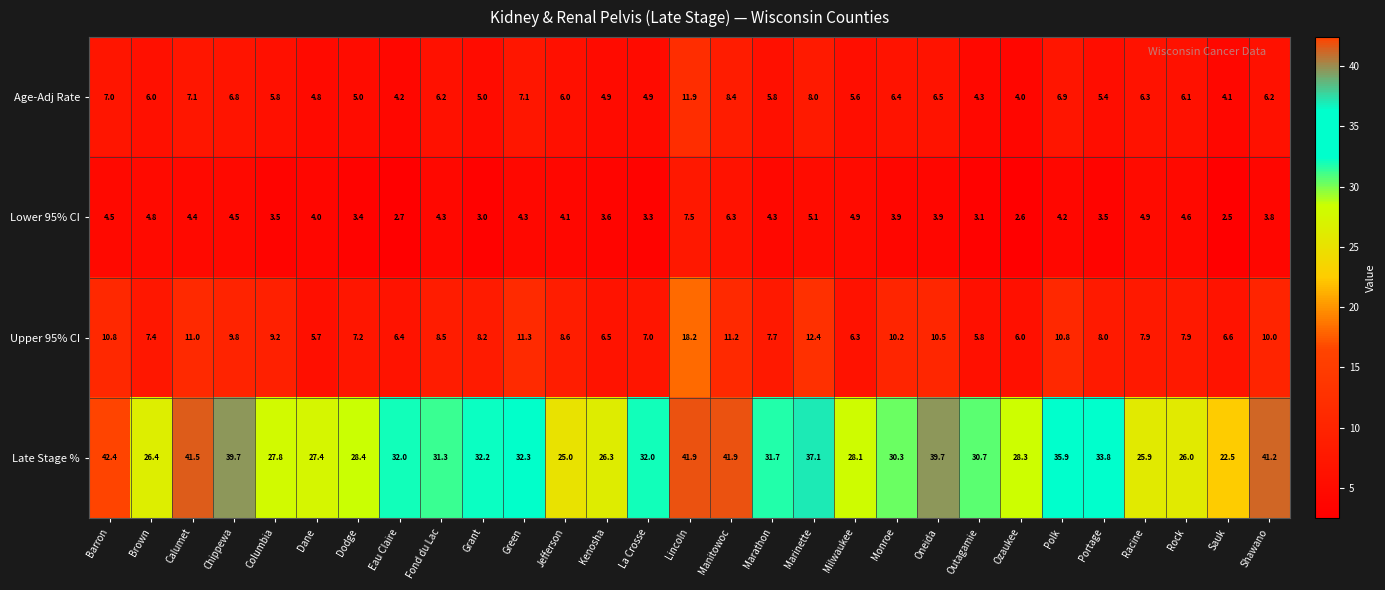

What is the difference between the highest and lowest values at Manitowoc?

35.6